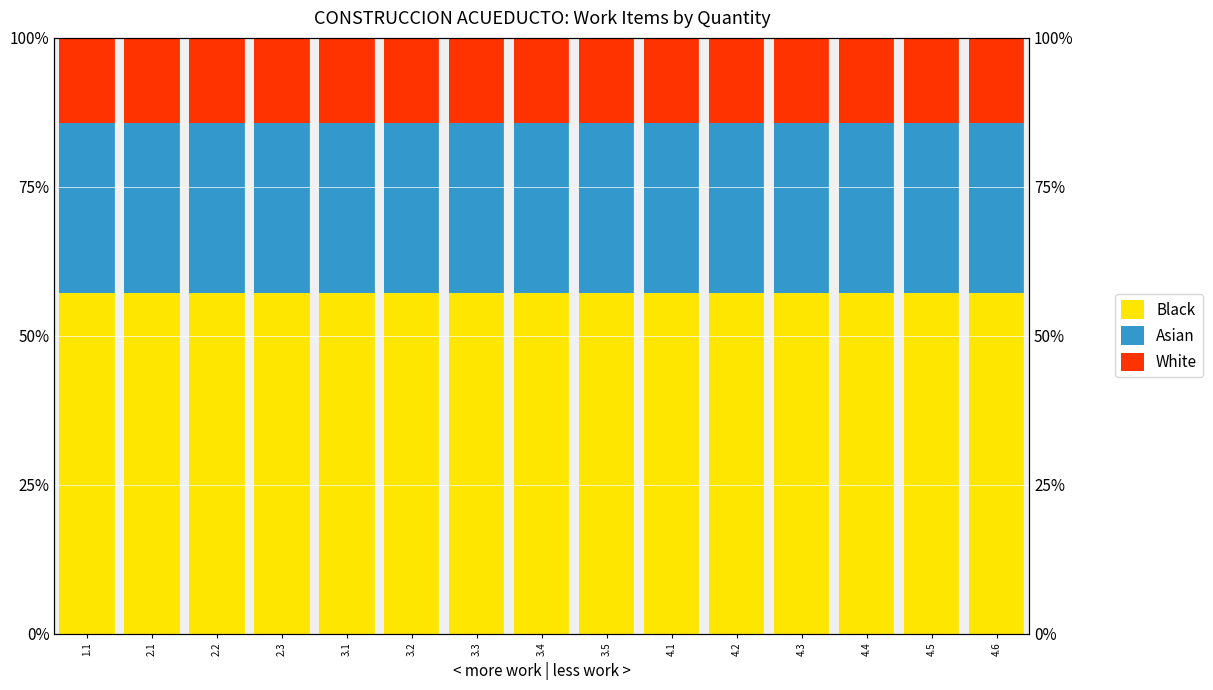

Which series has the largest total across all categories?

White